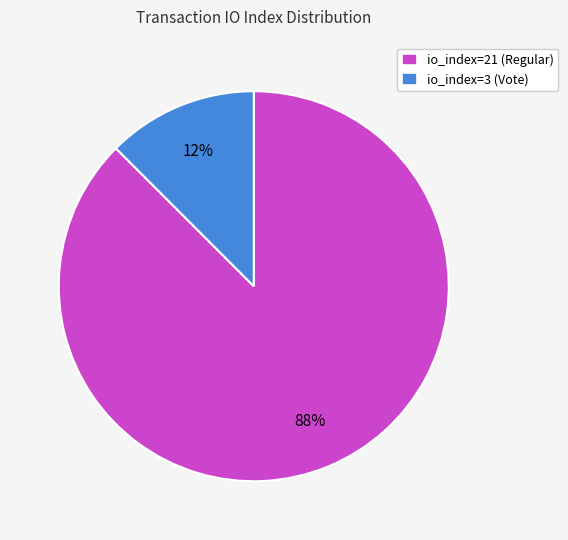

Does any single category account for the majority?

Yes